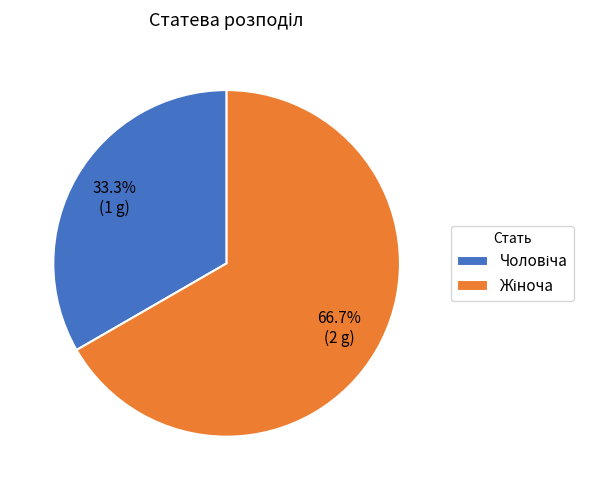

Is there any slice that represents more than half of the pie?

Yes